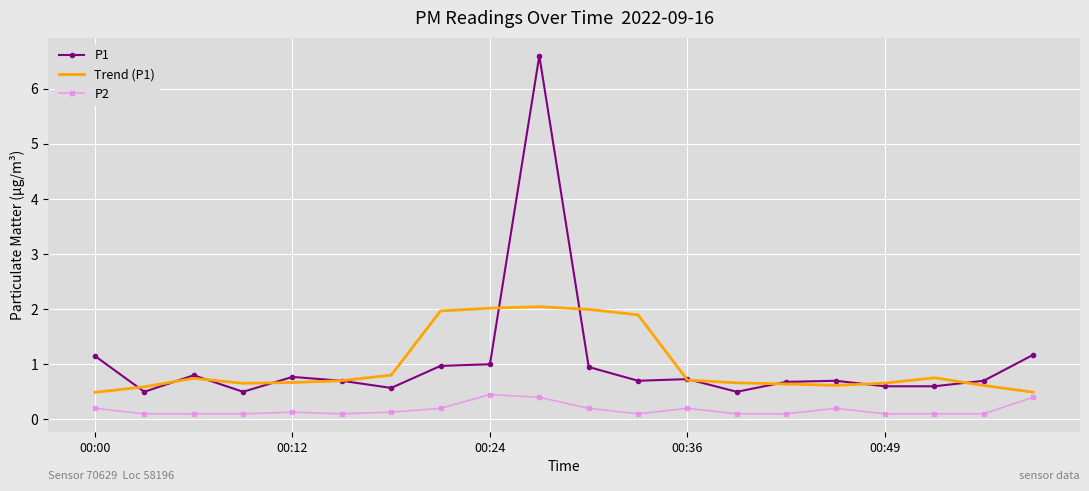

True or false: P2 and P1 cross at least once.

False